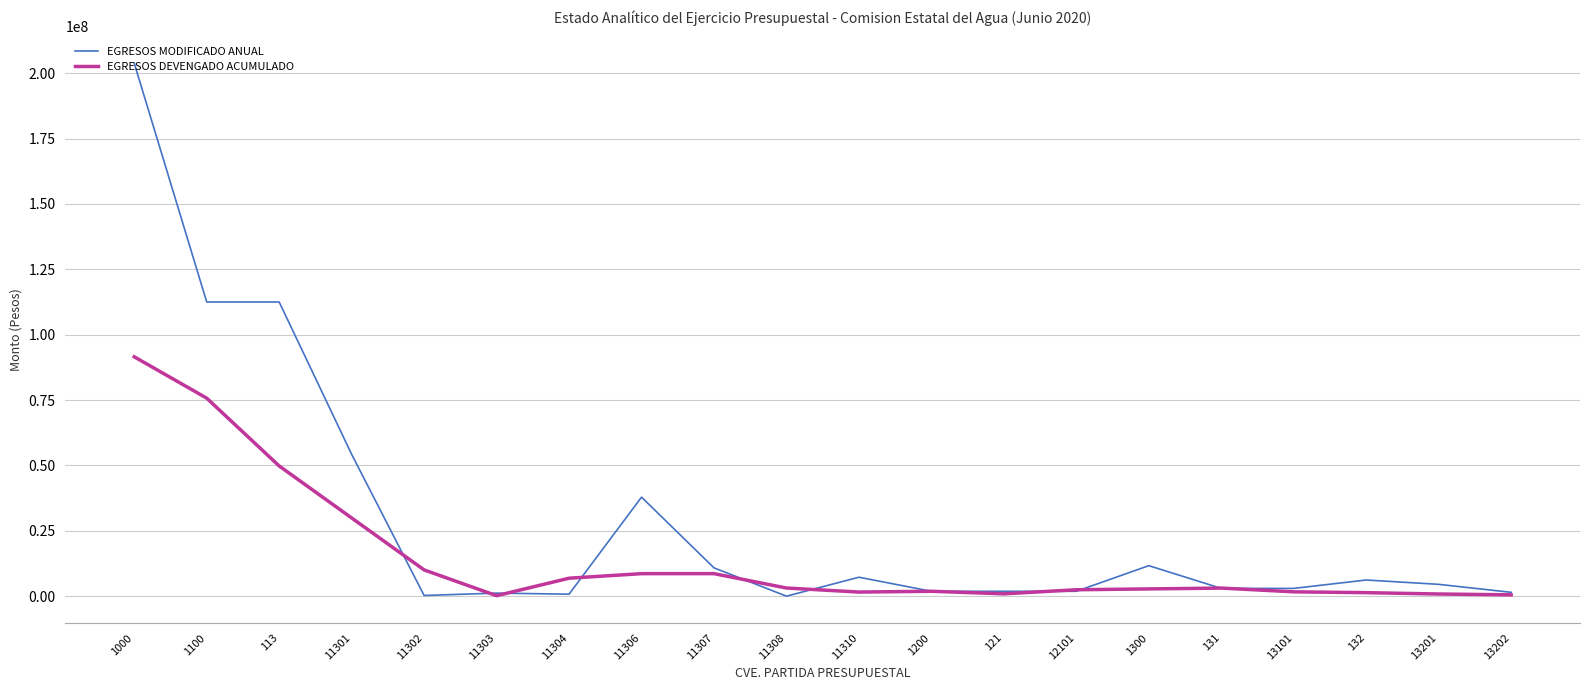

Rank the series by their average value, from lowest to highest.

EGRESOS DEVENGADO ACUMULADO, EGRESOS MODIFICADO ANUAL